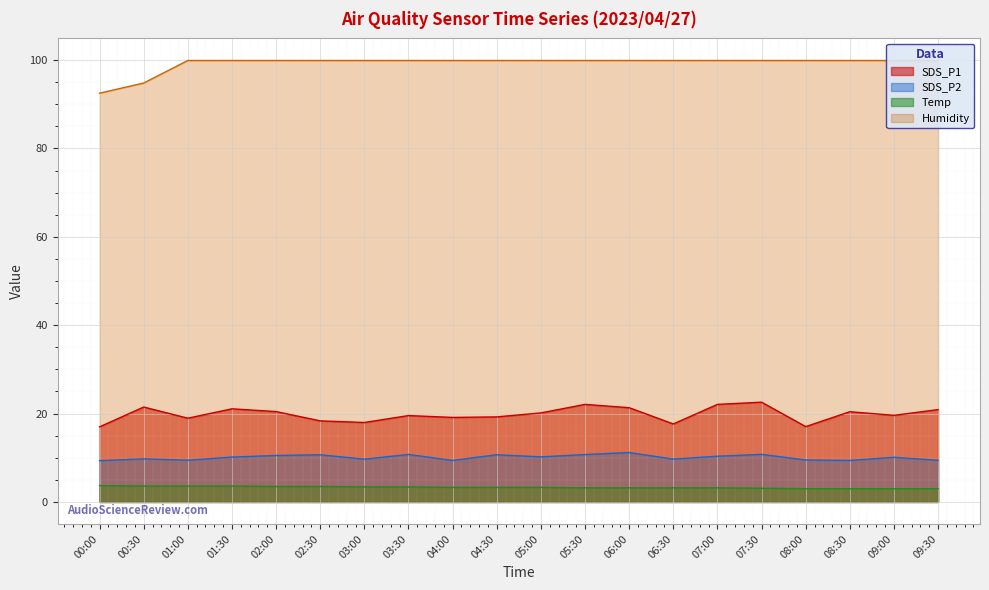

What is the label of the 20th point from the left?

09:30